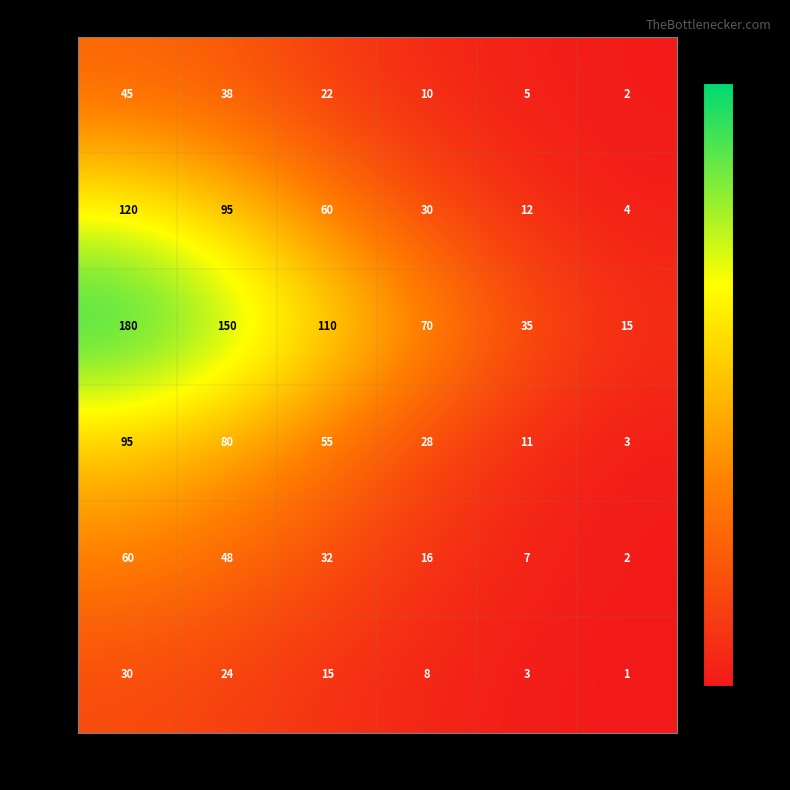

What is the sum of the CLR values at 1.0-1.2 and 1.6-1.8?

38